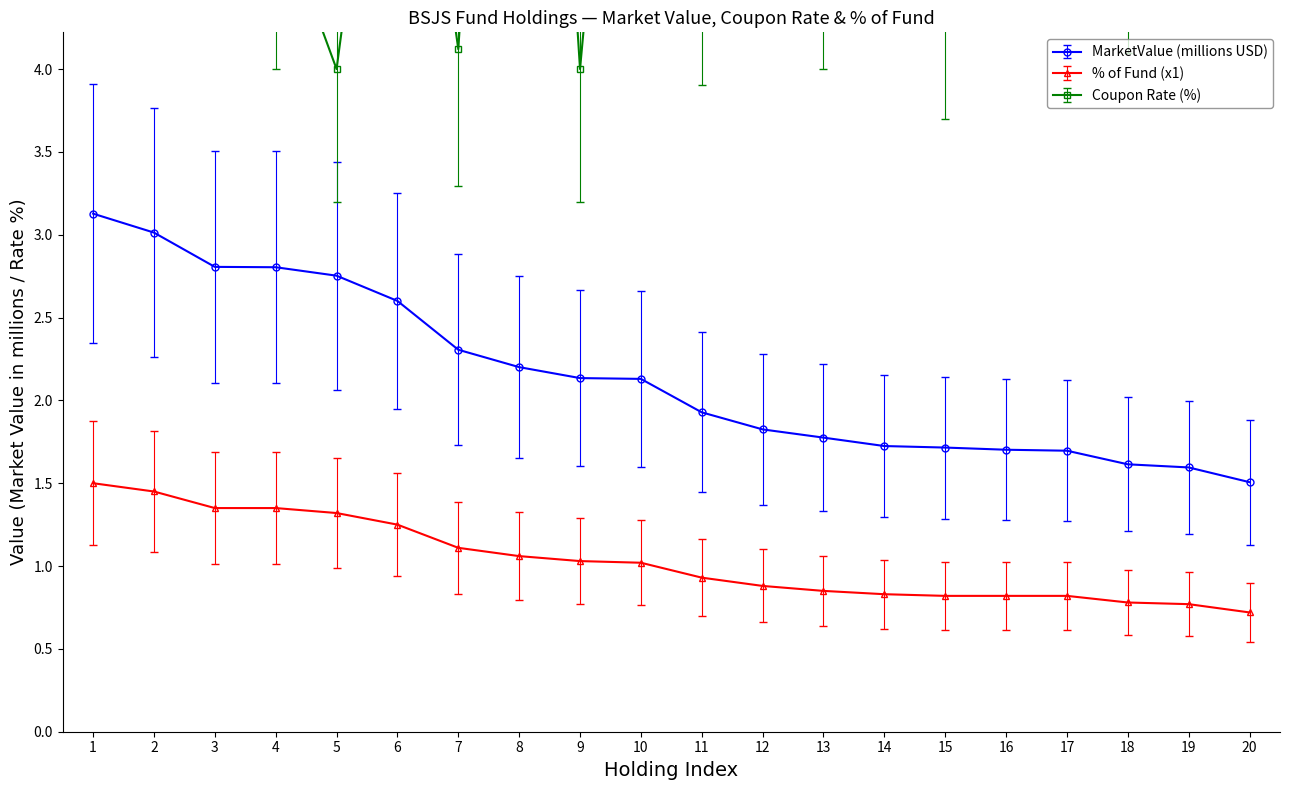

True or false: CouponRate and MarketValue cross at least once.

False